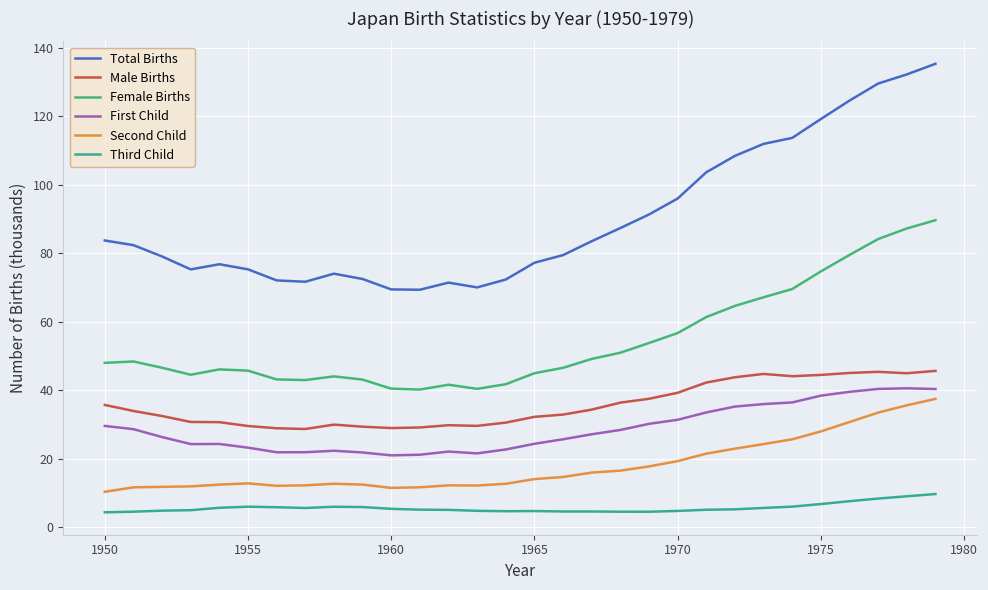

True or false: Third Child and Female Births cross at least once.

False